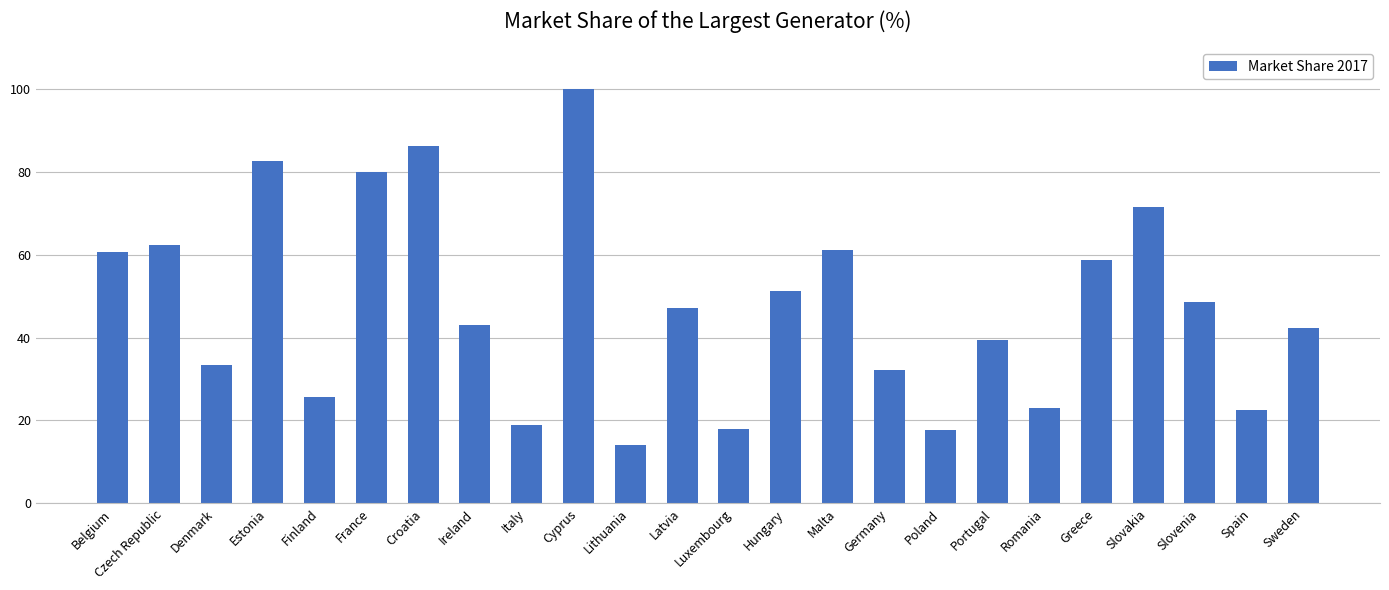

The chart shows a value of 14.2 at Lithuania. True or false?

True